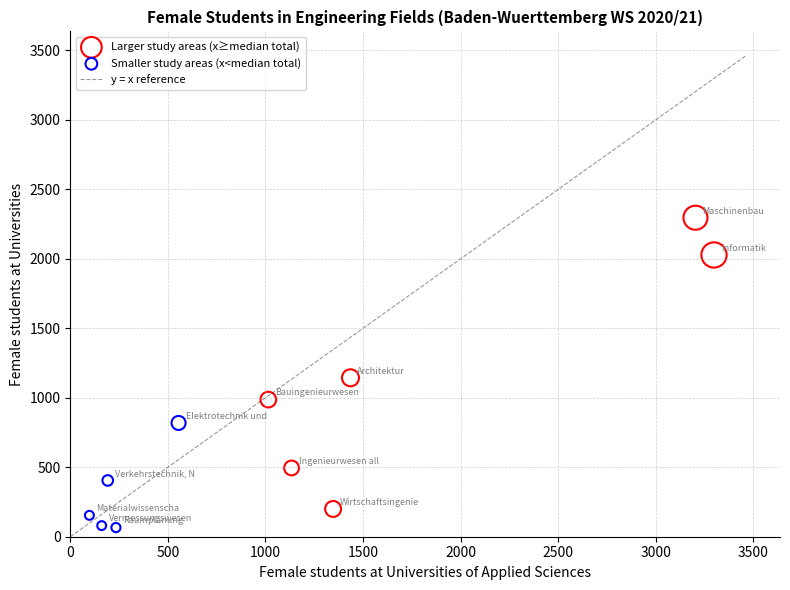

Which series reaches the minimum Y coordinate?

Smaller study areas (x<median total)